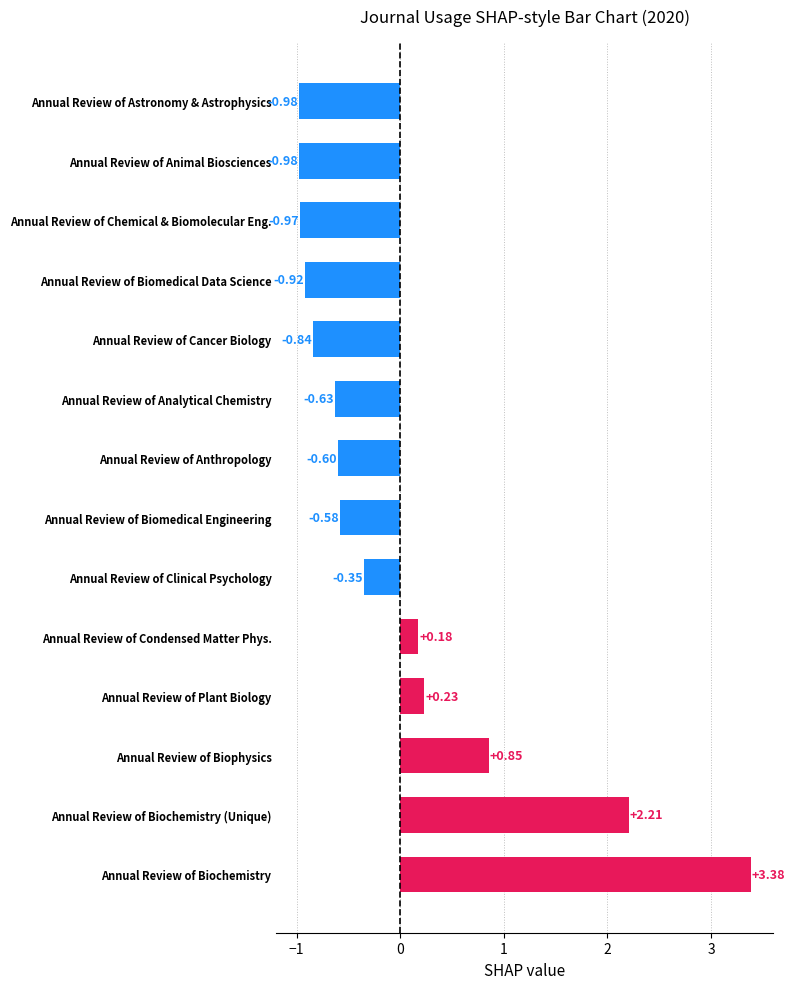

Which has a higher value, Annual Review of Clinical Psychology or Annual Review of Plant Biology?

Annual Review of Plant Biology